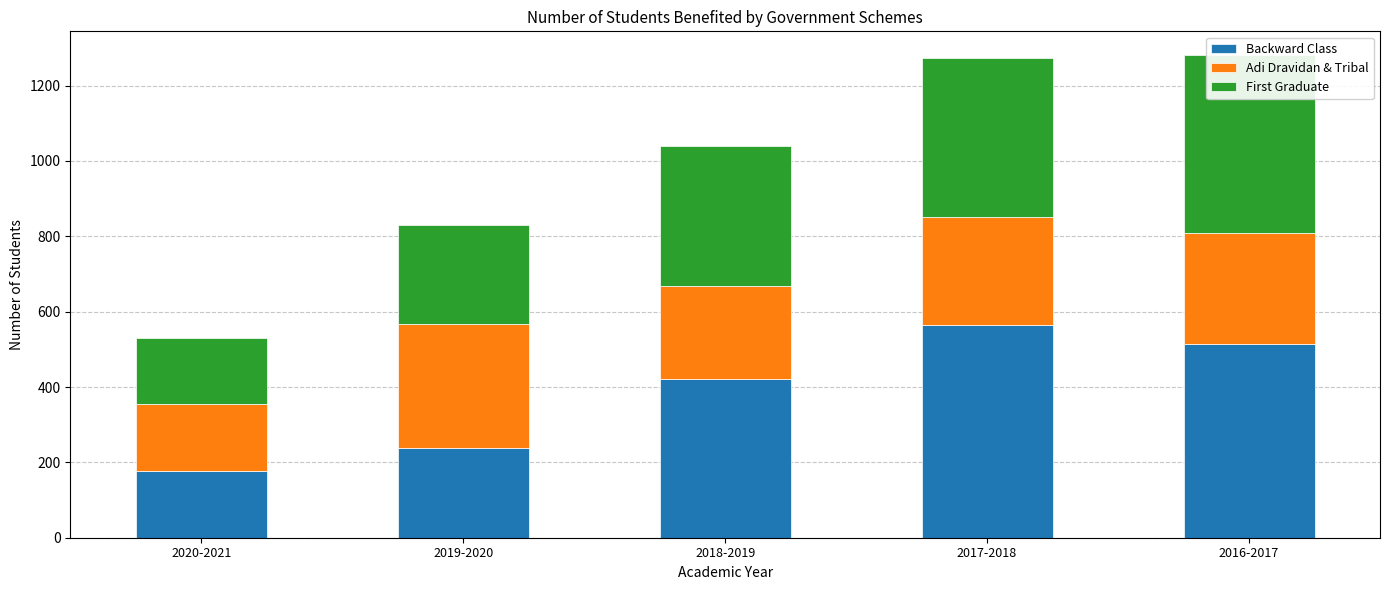

Which label corresponds to the largest value in the chart?

2017-2018